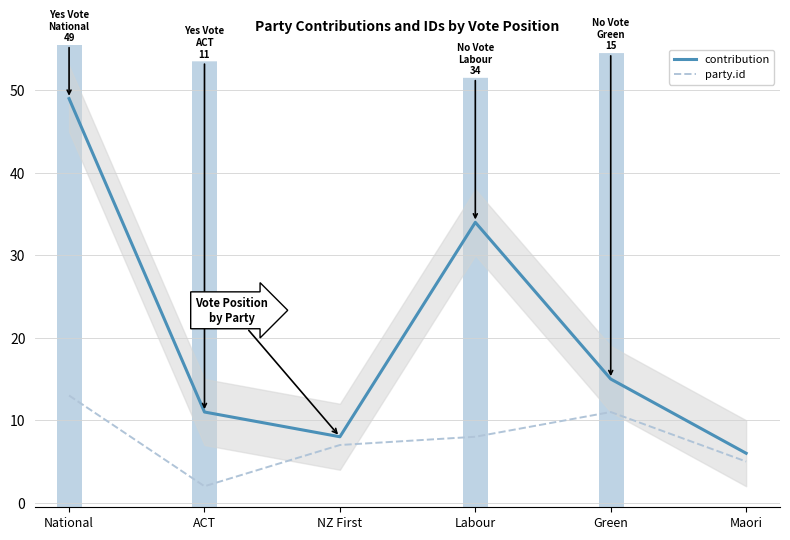

What is the label of the 3rd point from the left?

NZ First